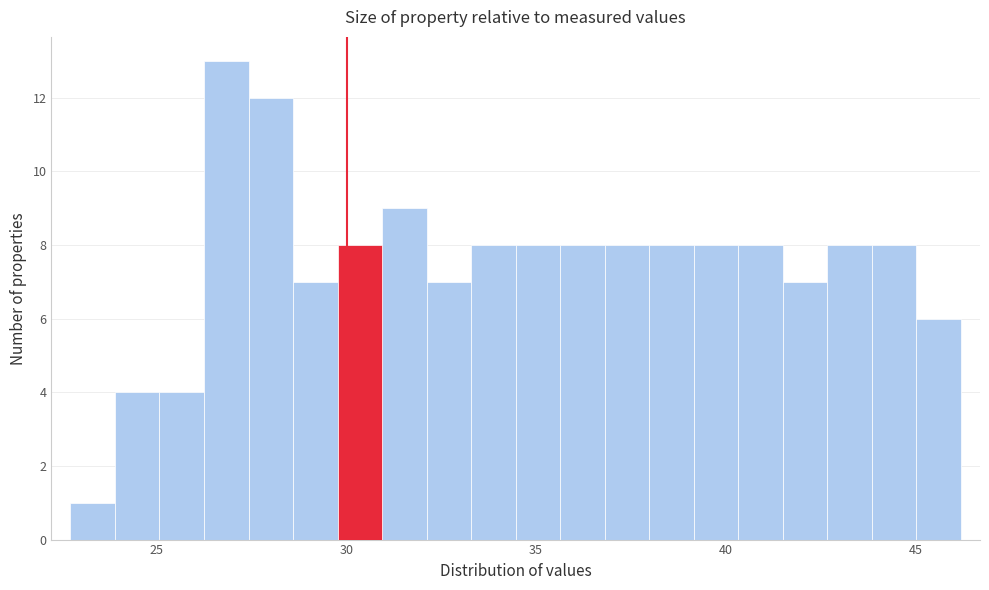

Read against the x-axis, roughly where is the centre of the tallest bar?

27.0